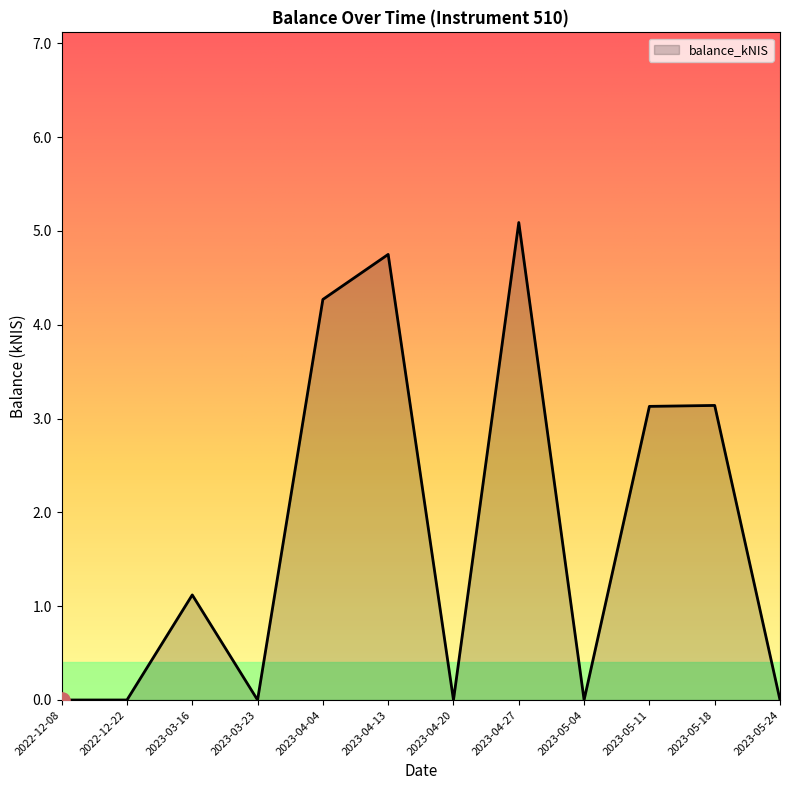

Which has a higher value, 2023-04-13 or 2023-04-04?

2023-04-13